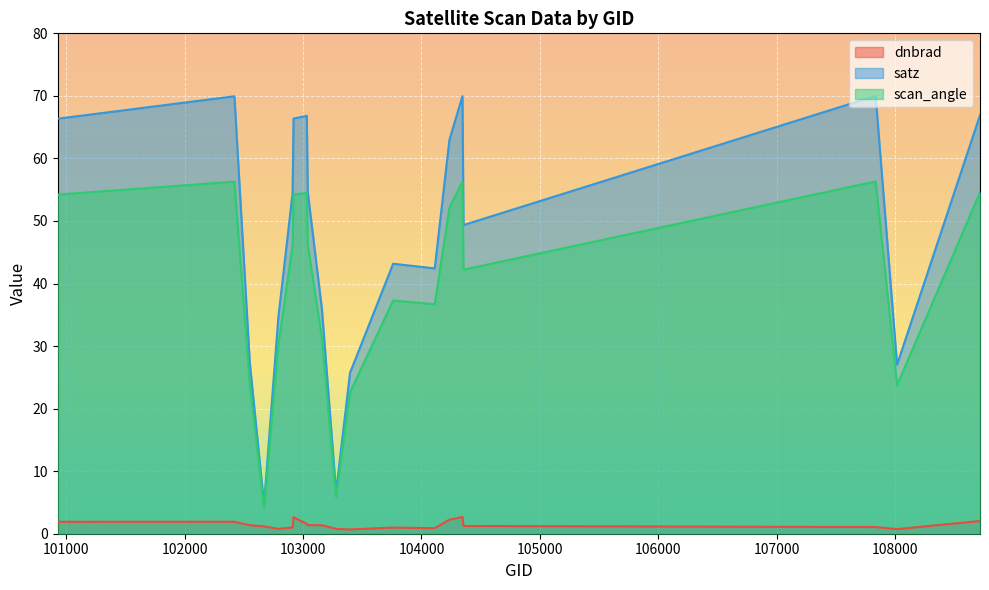

Reading right to left, extract all data points from this chart.

dnbrad: 2.0	0.7	1.1	1.2	2.7	2.2	0.9	1.0	0.7	0.8	1.4	1.4	1.6	2.6	1.0	0.8	1.2	1.4	1.9	1.9
satz: 66.9	27.0	70.0	49.4	70.0	63.0	42.4	43.2	25.7	6.7	35.9	54.7	66.8	66.4	54.4	34.6	4.7	27.3	69.9	66.4
scan_angle: 54.6	23.7	56.3	42.2	56.3	52.1	36.7	37.3	22.6	5.9	31.2	46.3	54.5	54.2	46.1	30.2	4.1	24.0	56.3	54.2